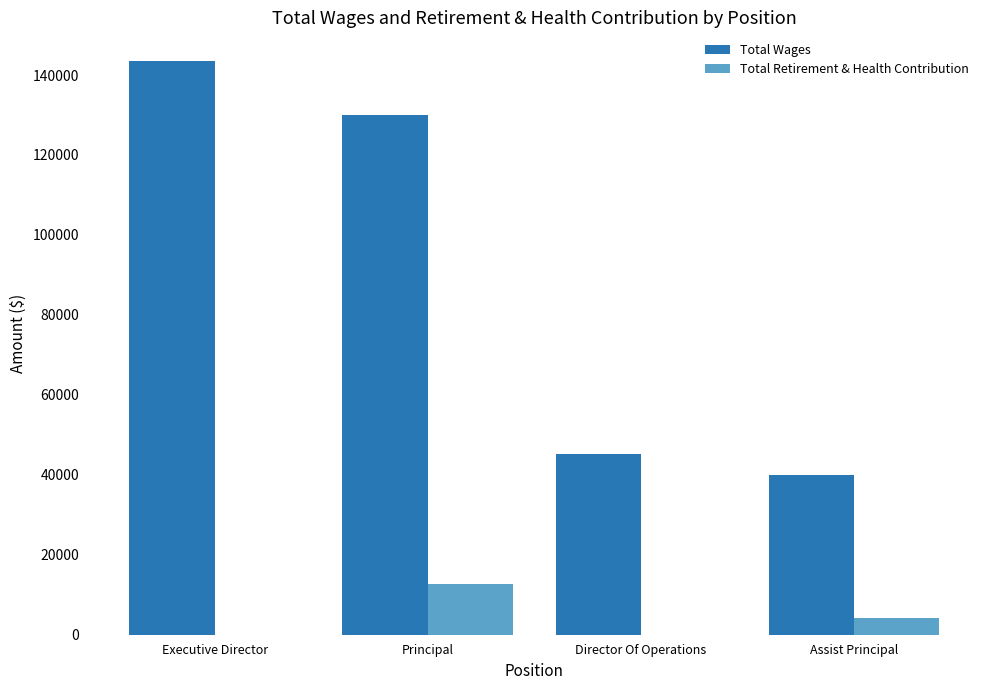

Are the bars grouped side by side (vs. stacked)?

Yes